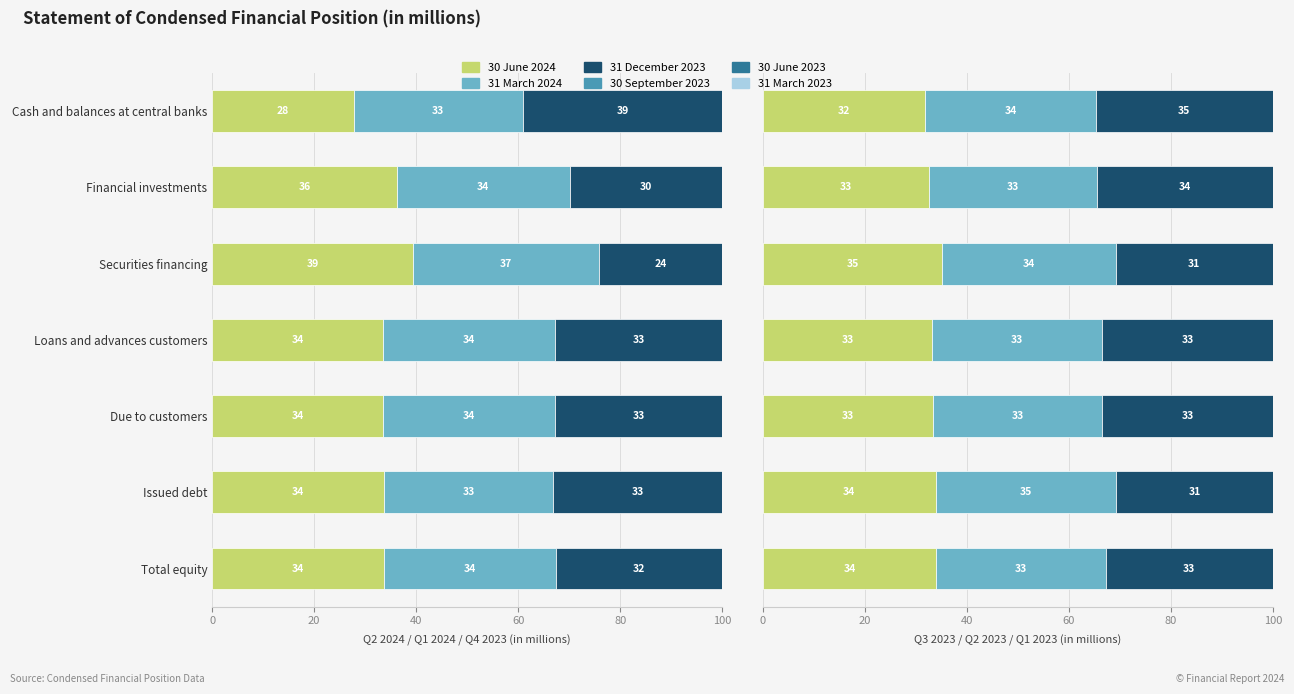

How many data points in 30 September 2023 are above 33?

5